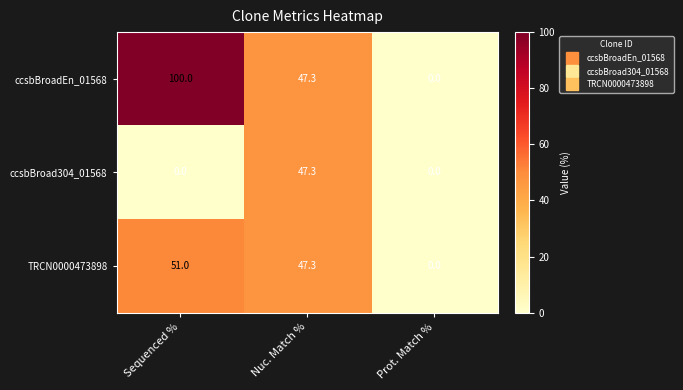

The value of ccsbBroadEn_01568 at Nuc. Match % is 47.3. True or false?

True